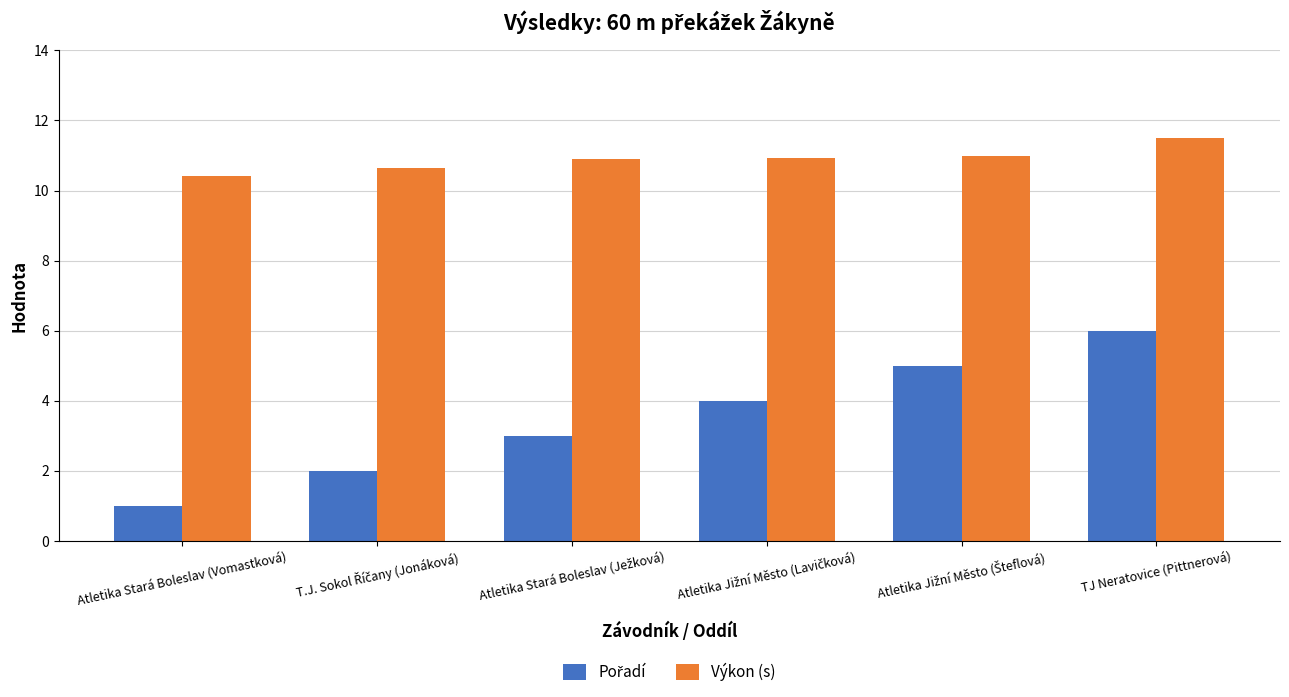

What is the sum of all Výkon (s) values?

65.4